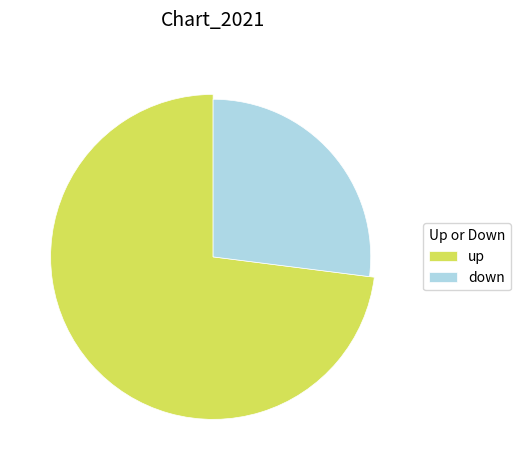

Does down account for over 50% of the chart?

No